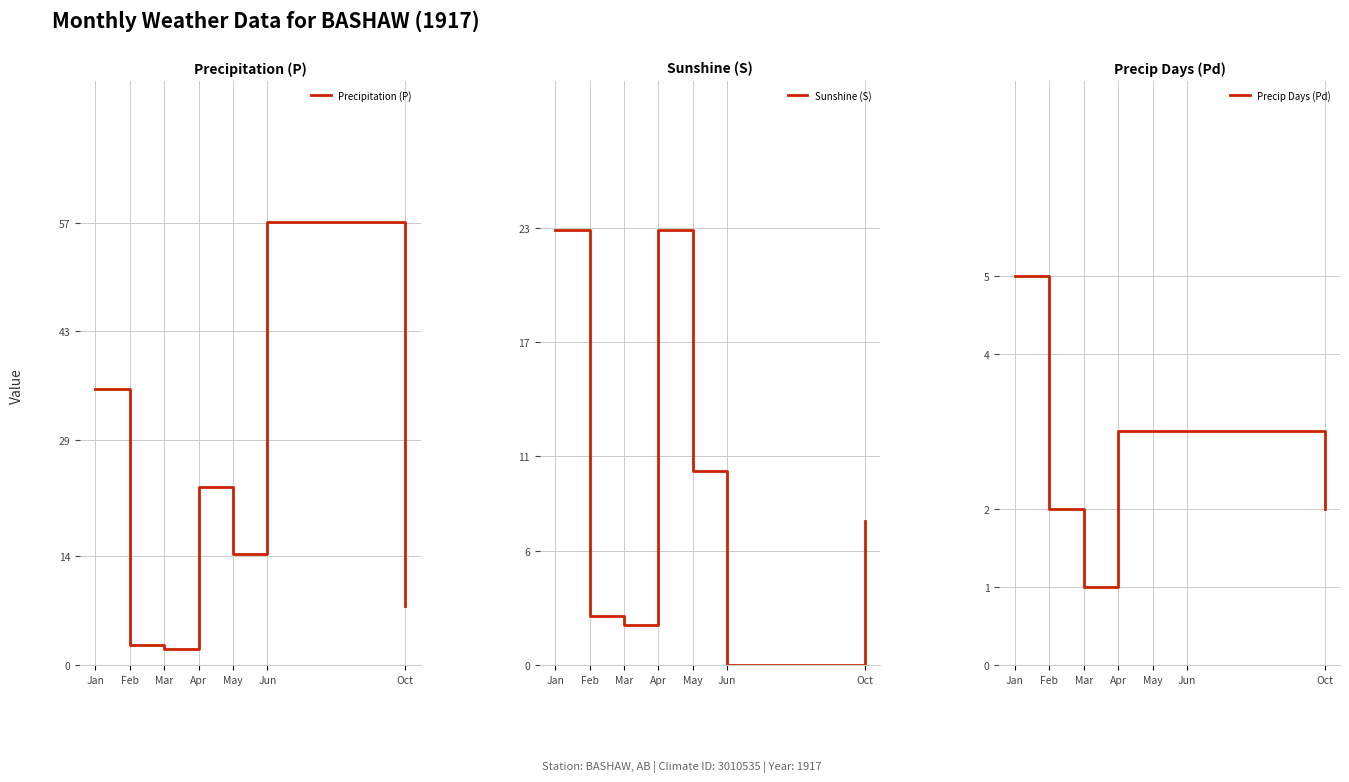

Does the chart display data point markers on the line(s)?

No